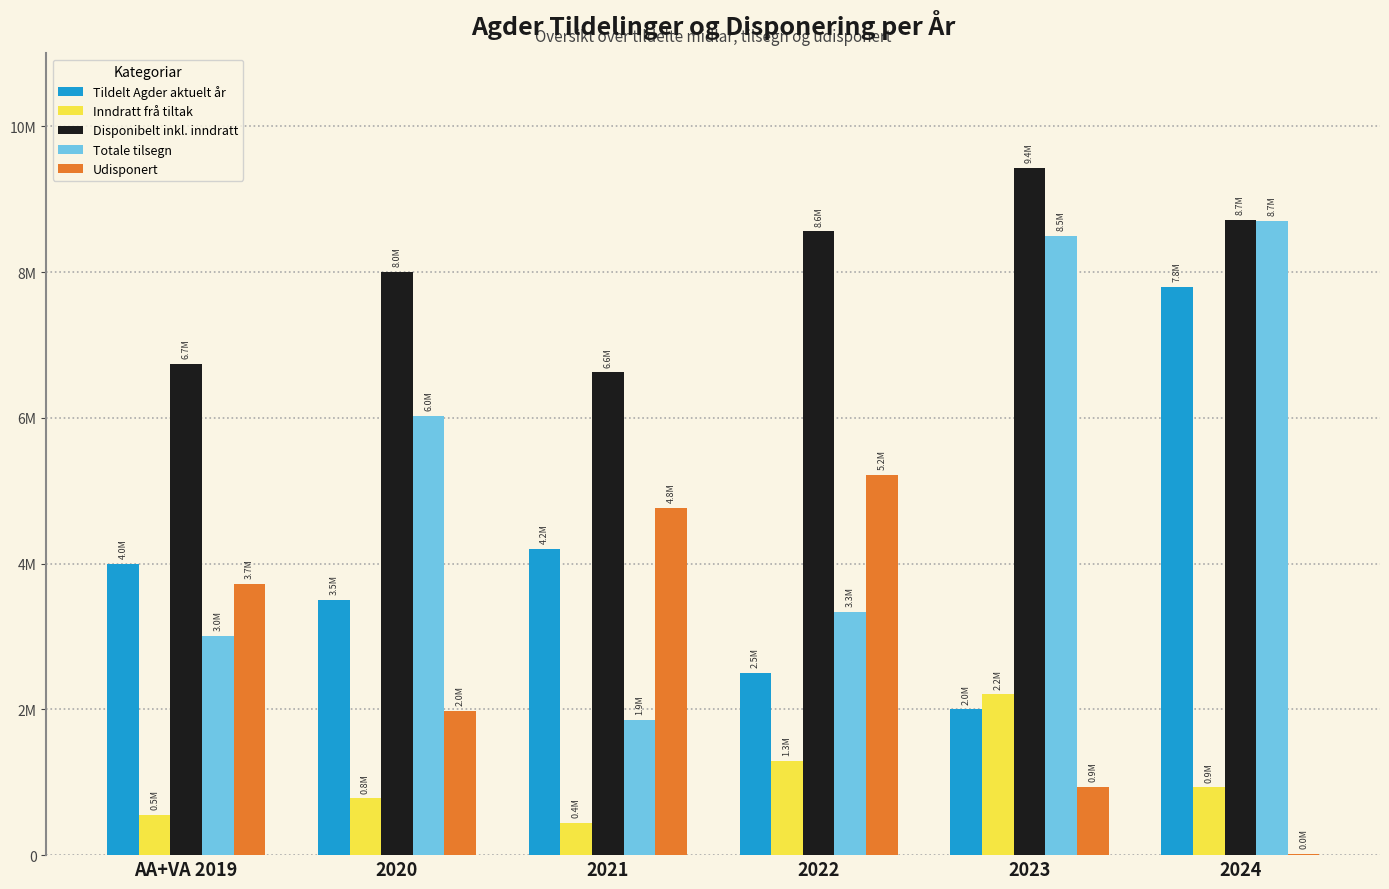

At 2020, list the series in order from largest to smallest.

Disponibelt inkl. inndratt, Totale tilsegn, Tildelt Agder aktuelt år, Udisponert, Inndratt frå tiltak